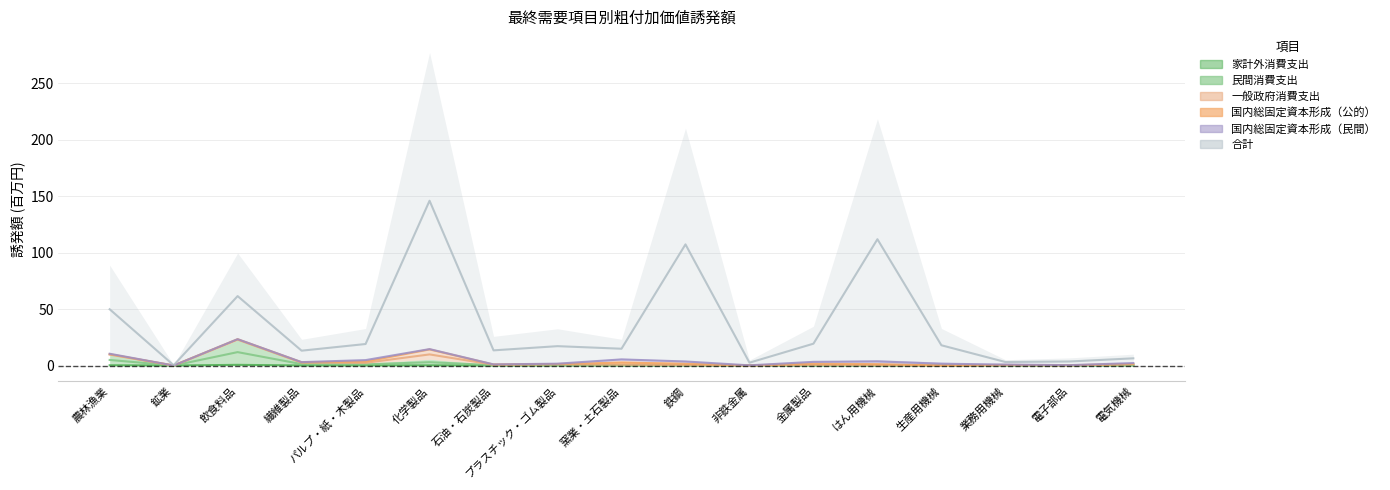

Does the chart have visible grid lines?

Yes